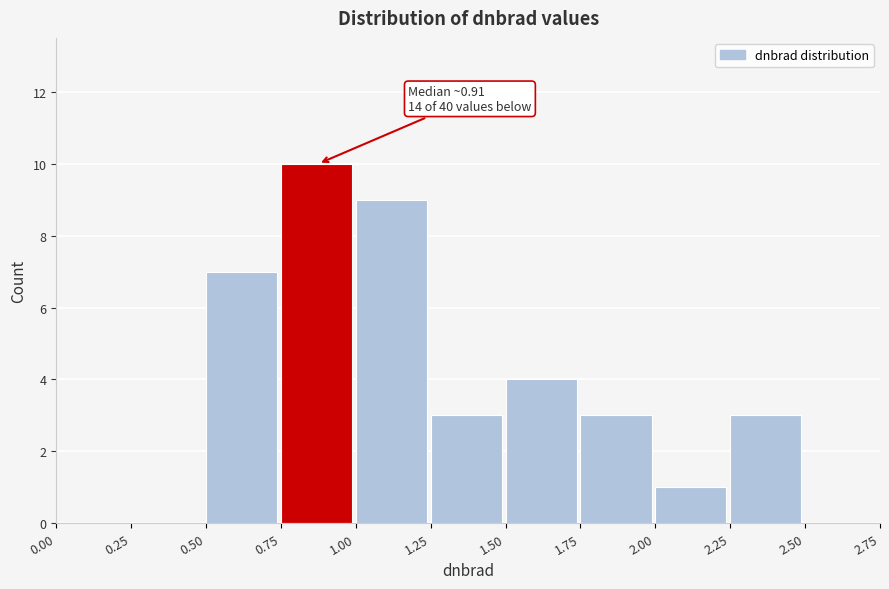

Which range on the x-axis has the tallest bar?

0.75 to 1.00